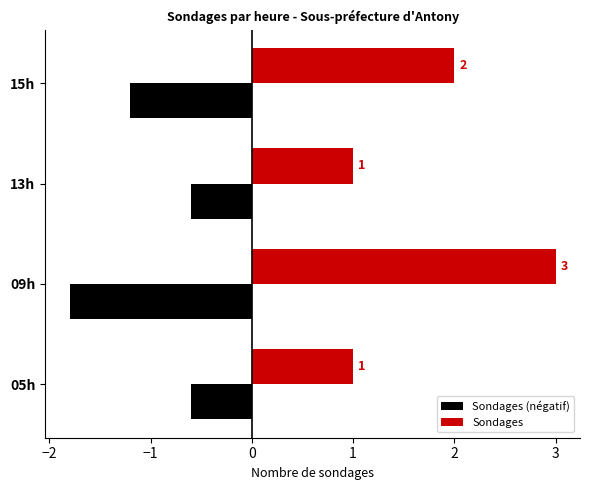

What is the maximum value for Sondages (négatif)?

-0.6